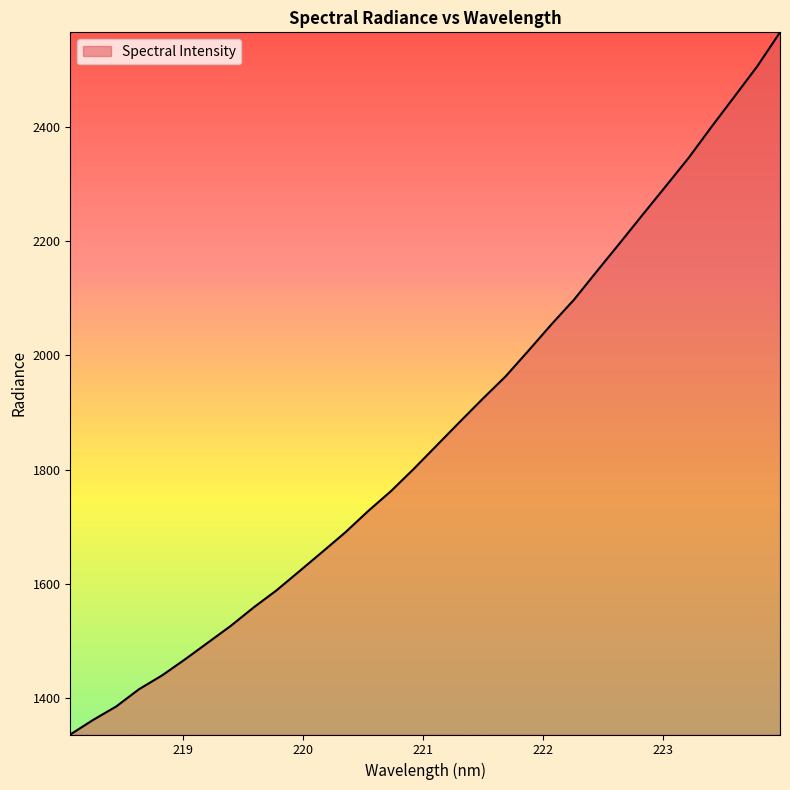

What is the greatest value displayed?

2564.8